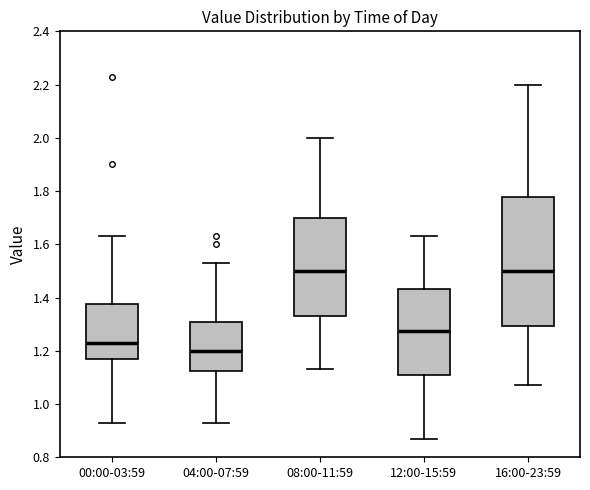

Reading left to right, read every box against the y-axis: the position of its median line, the range the box covers, and the ends of its whiskers. The values are not printed on the chart, so give them approximately, as read against the axis.

00:00-03:59: median 1.24, box 1.18 to 1.38, whiskers 0.94 to 1.64
04:00-07:59: median 1.20, box 1.12 to 1.30, whiskers 0.94 to 1.54
08:00-11:59: median 1.50, box 1.34 to 1.70, whiskers 1.14 to 2.00
12:00-15:59: median 1.28, box 1.10 to 1.44, whiskers 0.88 to 1.64
16:00-23:59: median 1.50, box 1.30 to 1.78, whiskers 1.08 to 2.20